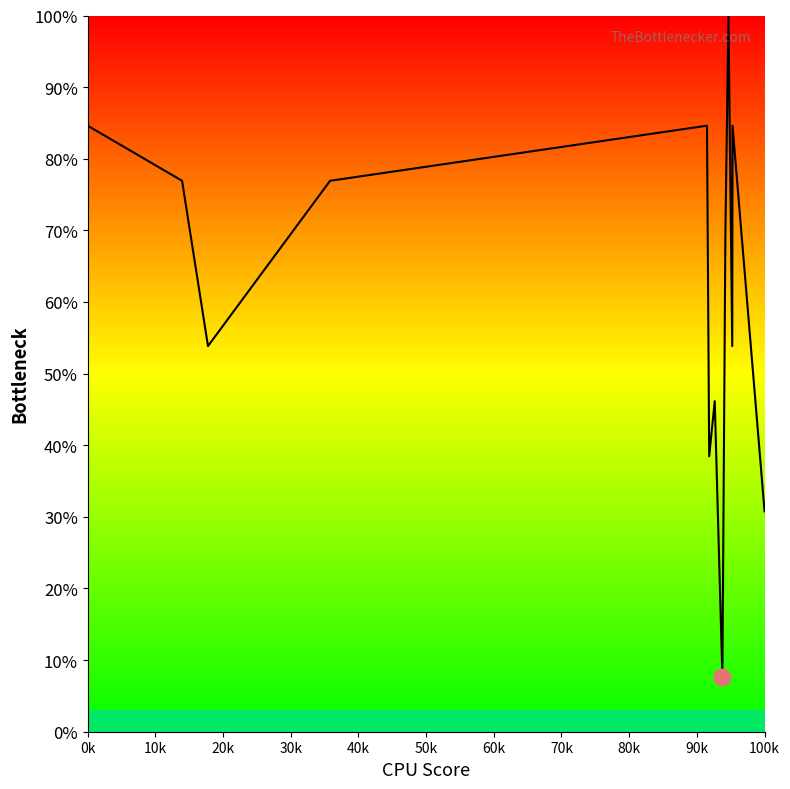

Reading left to right, list all the values displayed in this chart.

0.8	0.8	0.5	0.8	0.8	0.4	0.5	0.1	0.7	1.0	0.5	0.8	0.3